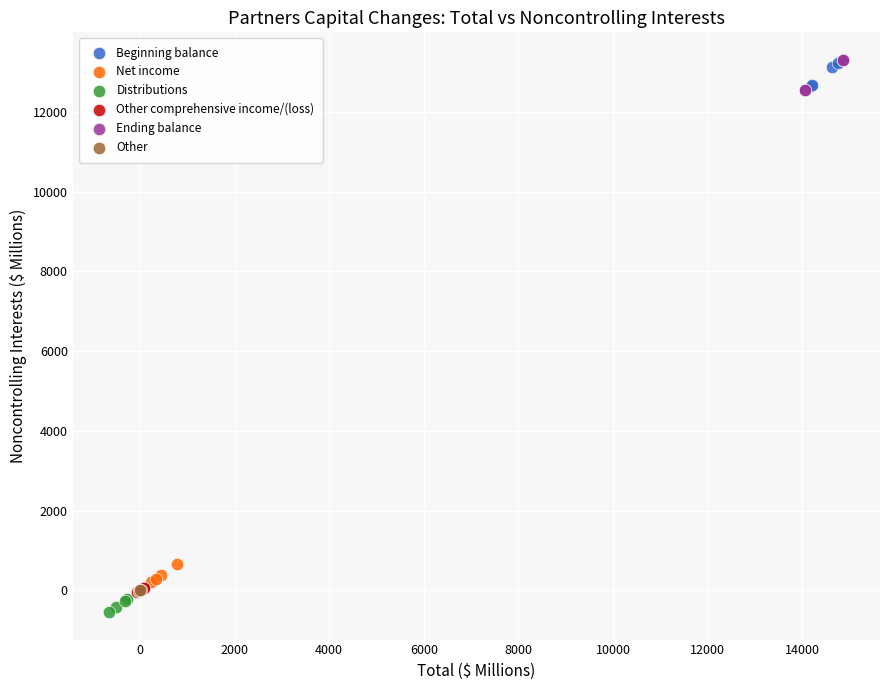

What are all the series names shown in the legend?

Beginning balance, Net income, Distributions, Other comprehensive income/(loss), Ending balance, Other